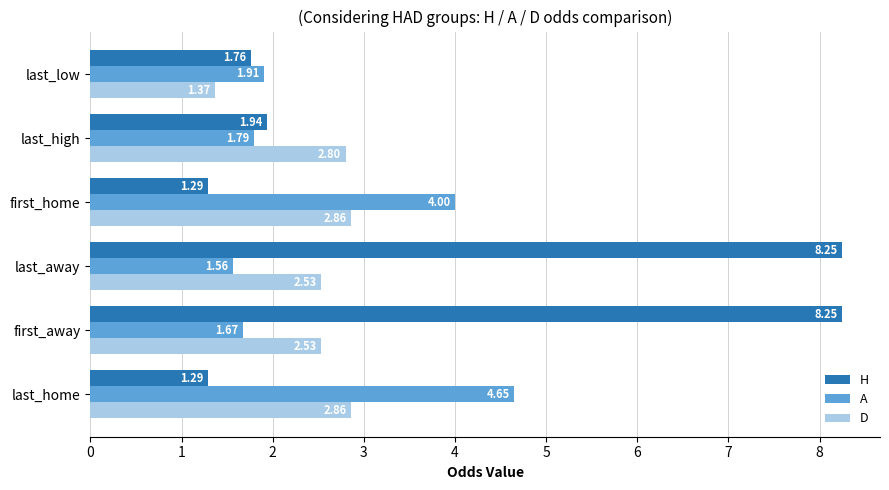

How many data points in D are above 2?

5